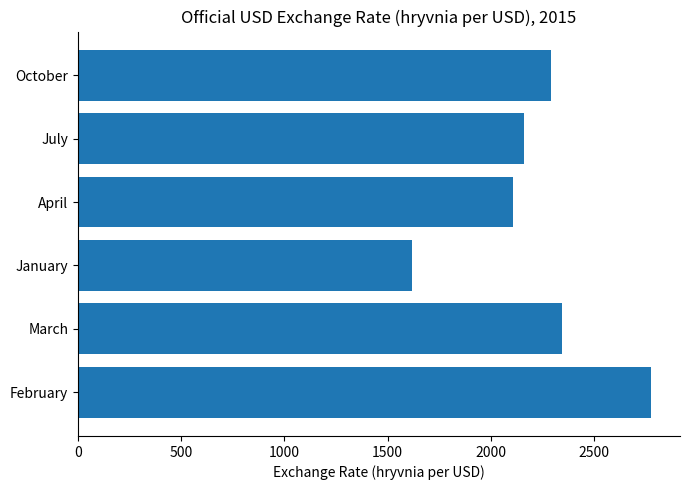

Which category has the lowest value across all series?

January